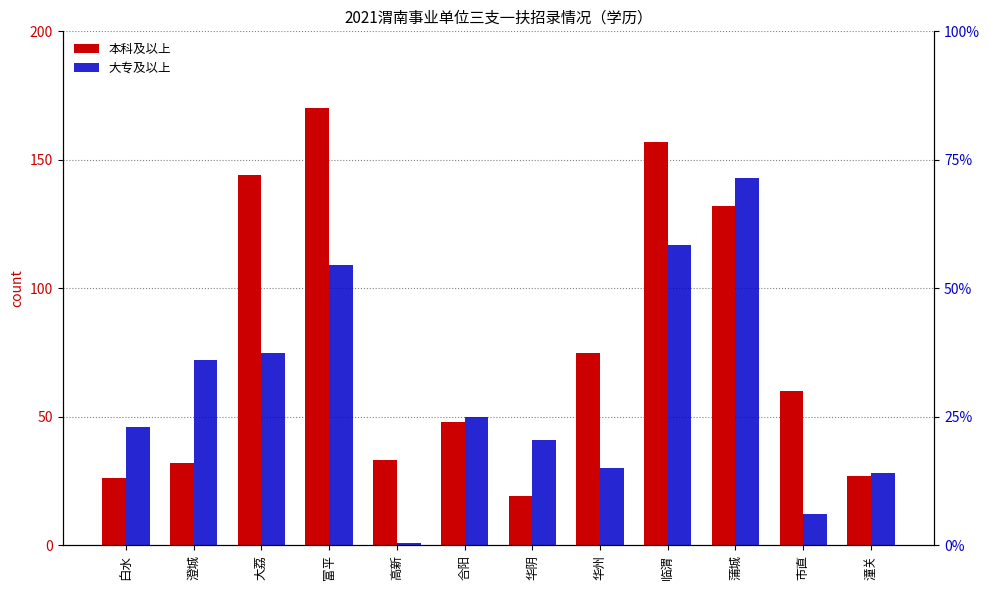

List the labels in order of 本科及以上 value, smallest first.

华阴, 白水, 潼关, 澄城, 高新, 合阳, 市直, 华州, 蒲城, 大荔, 临渭, 富平